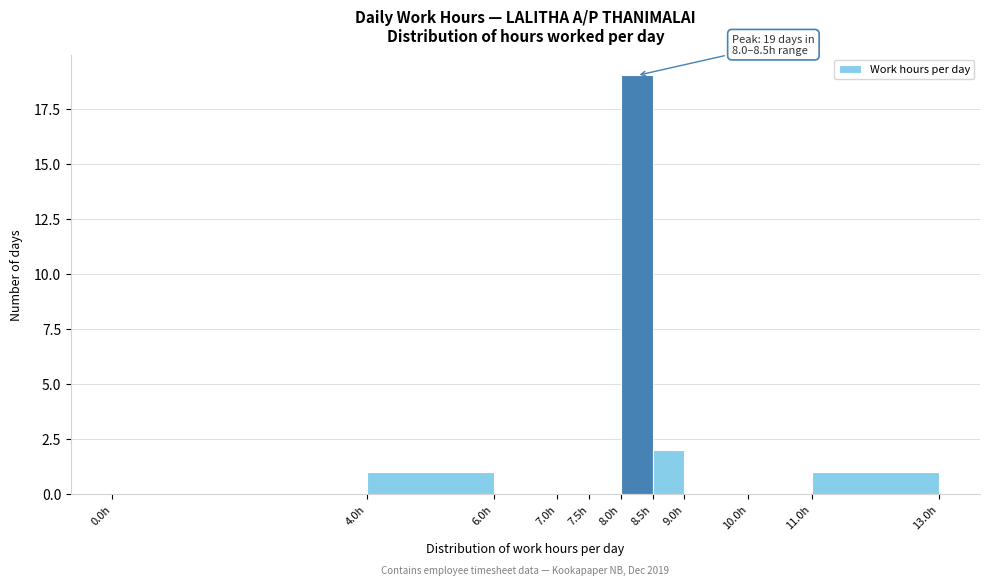

Over which range of the x-axis is the bar tallest?

8.0 to 8.5